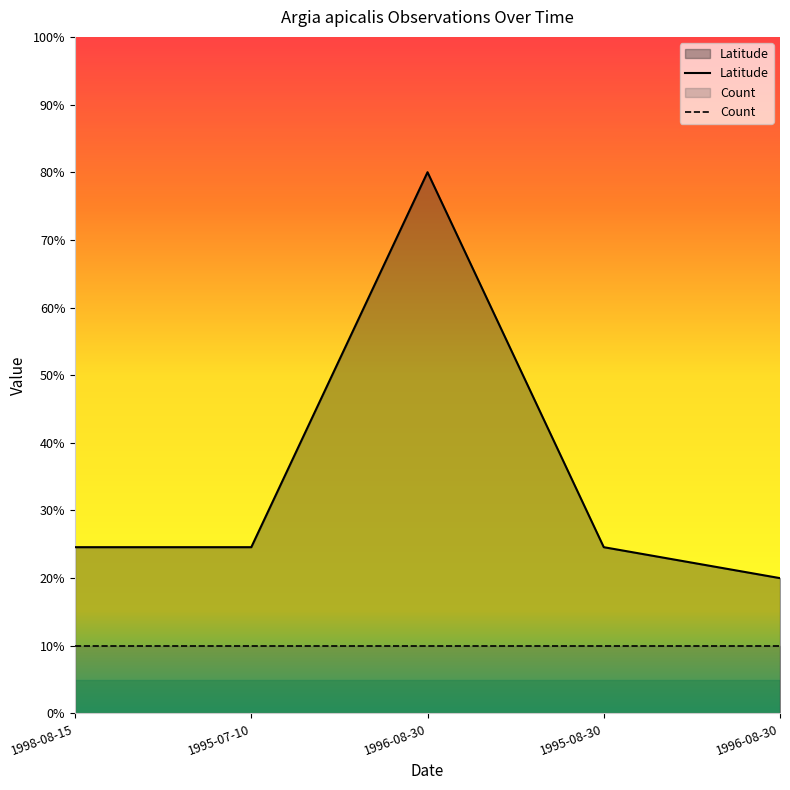

Rank the categories by value from highest to lowest.

1996-08-30, 1998-08-15, 1995-07-10, 1995-08-30, 1996-08-30